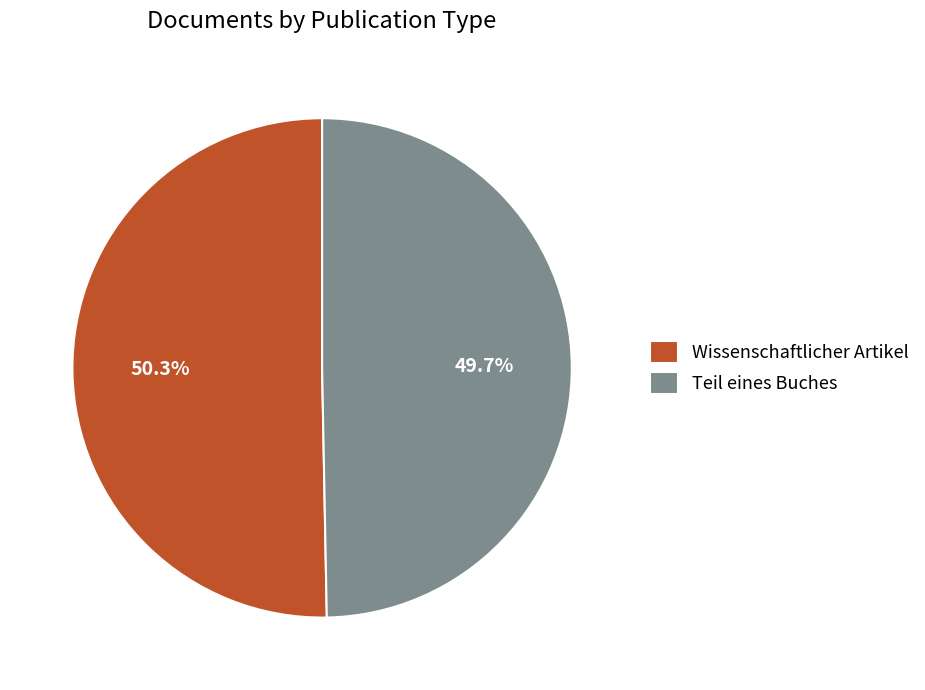

Combined, what portion of the pie is Wissenschaftlicher Artikel and Teil eines Buches?

100.0%